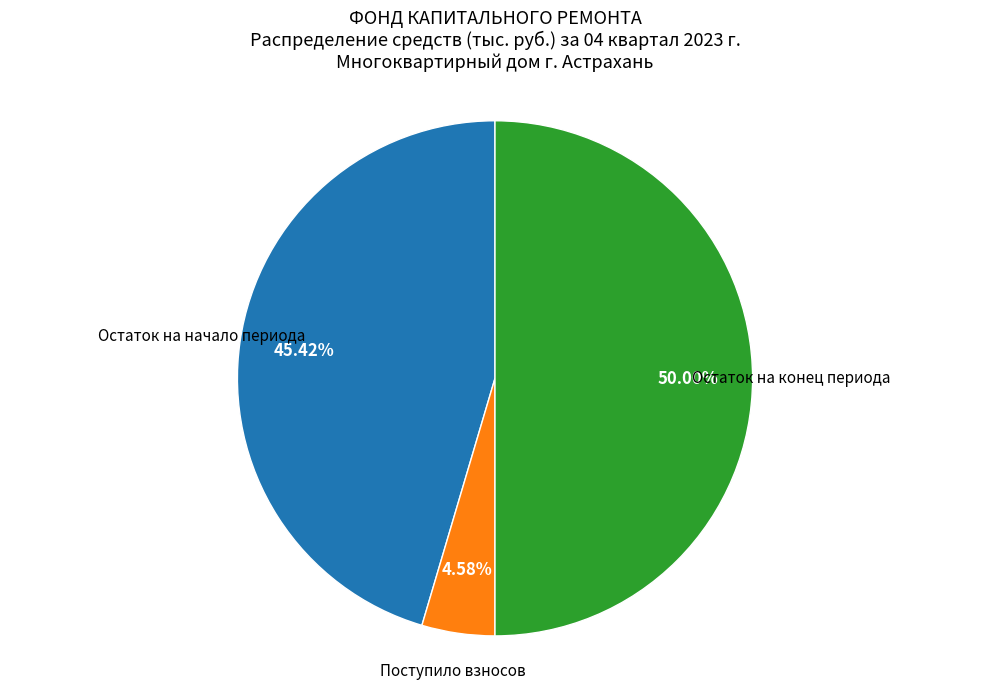

What is the smallest slice in the pie chart?

Поступило взносов